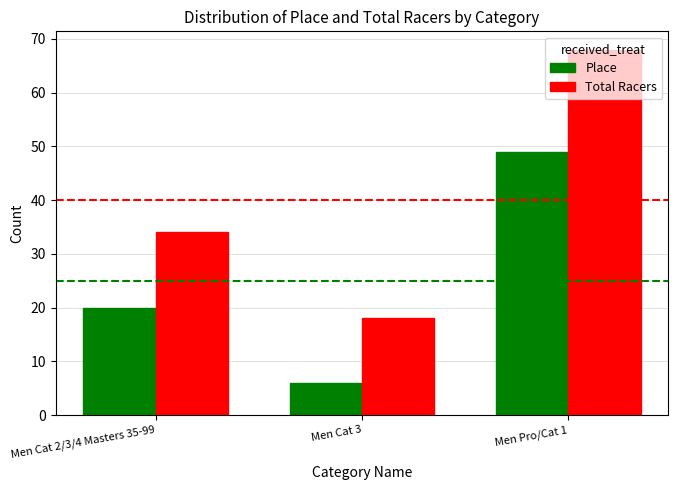

The value of Place at Men Pro/Cat 1 is 49. True or false?

True